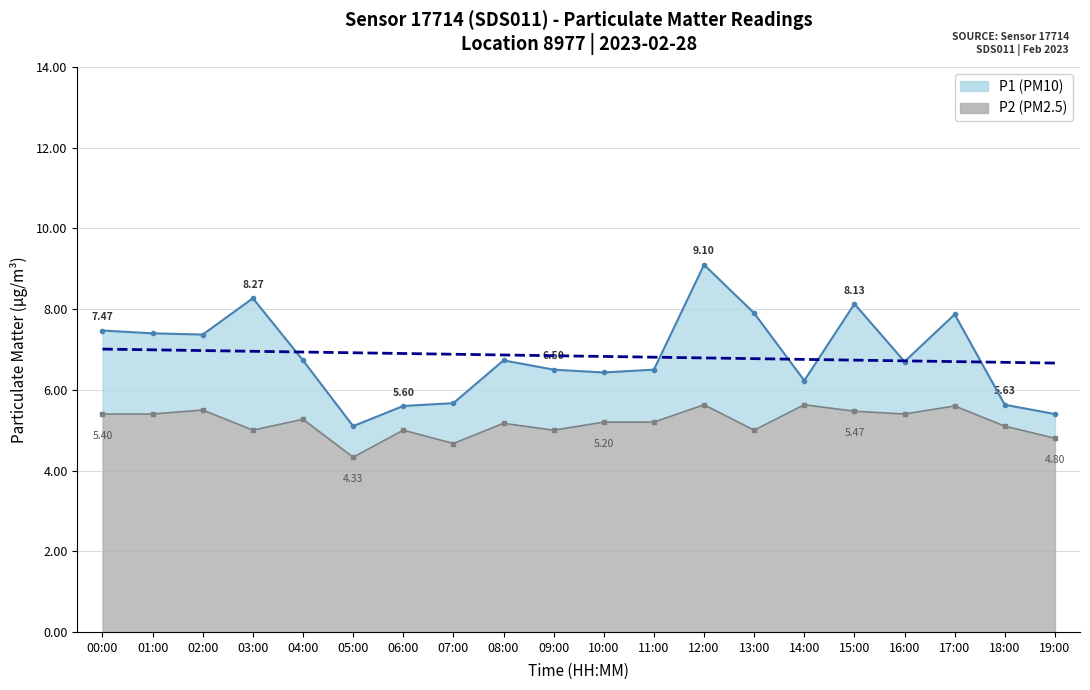

Is the value of P1 at 17:00 greater than the value of P2 at 19:00?

Yes